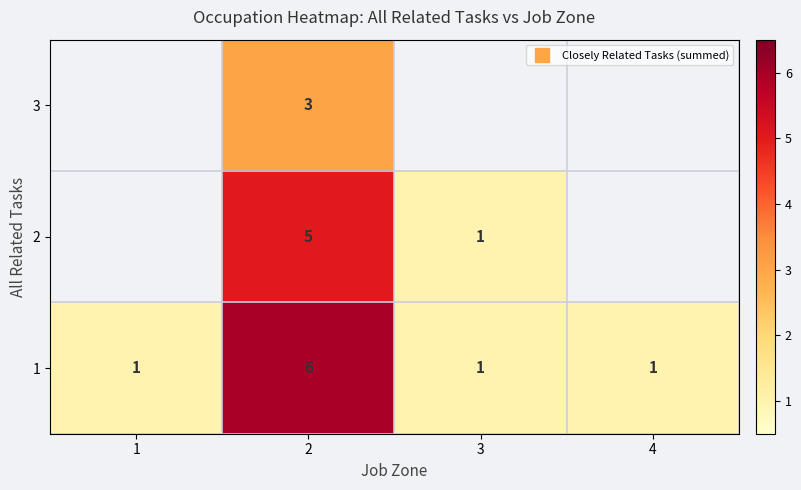

Which category has the lowest value in the 2 series?

1